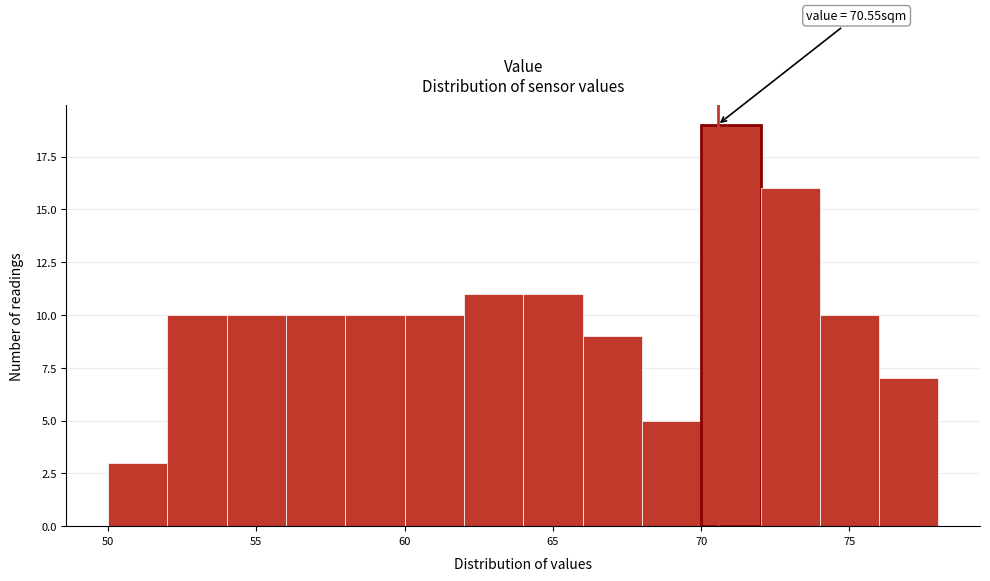

Over which range of the x-axis is the bar tallest?

70 to 72